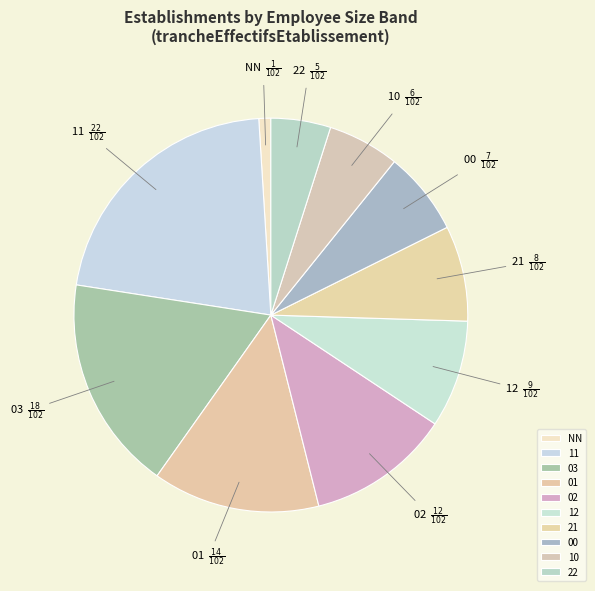

Do 10 and 21 together represent more than half of the pie?

No